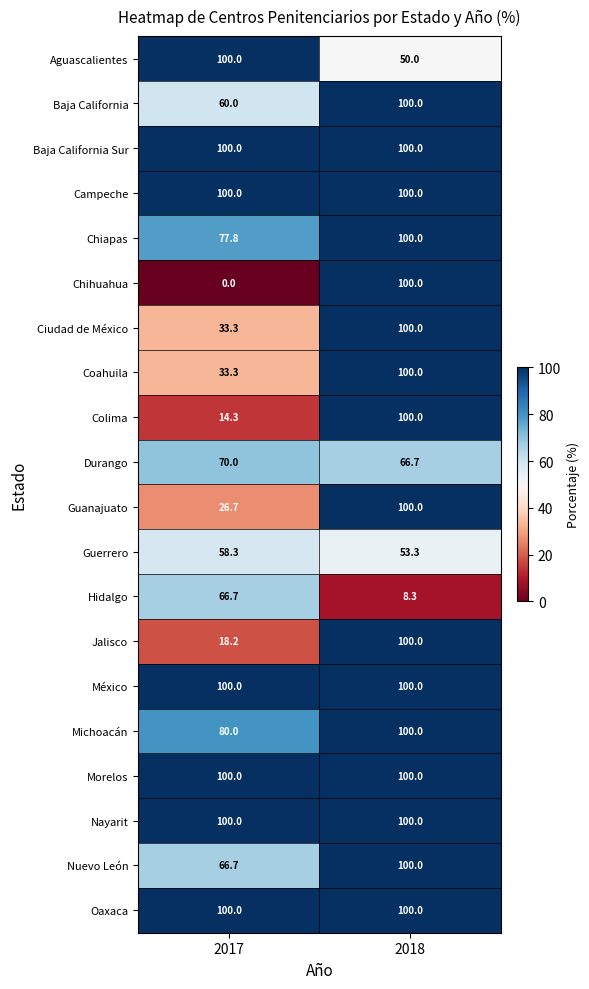

Rank the categories by Ciudad de México value from highest to lowest.

2018, 2017